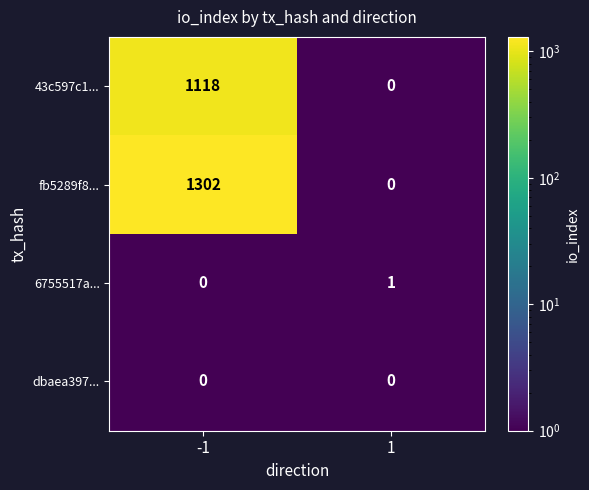

What is the spread (max minus min) of values at -1?

1302